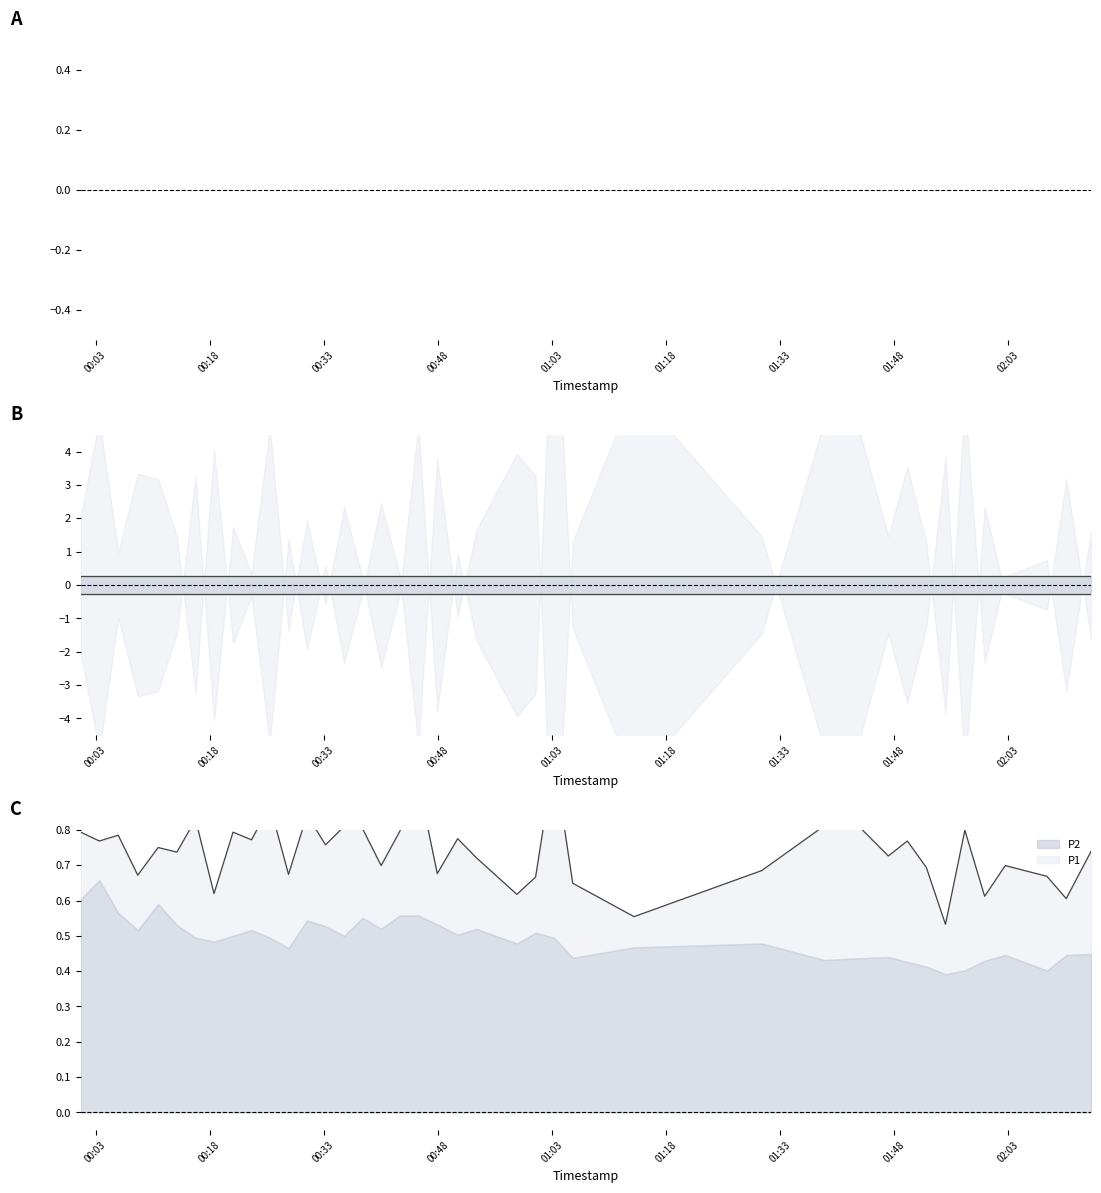

Is it true that the value at 9 is 0.4?

False